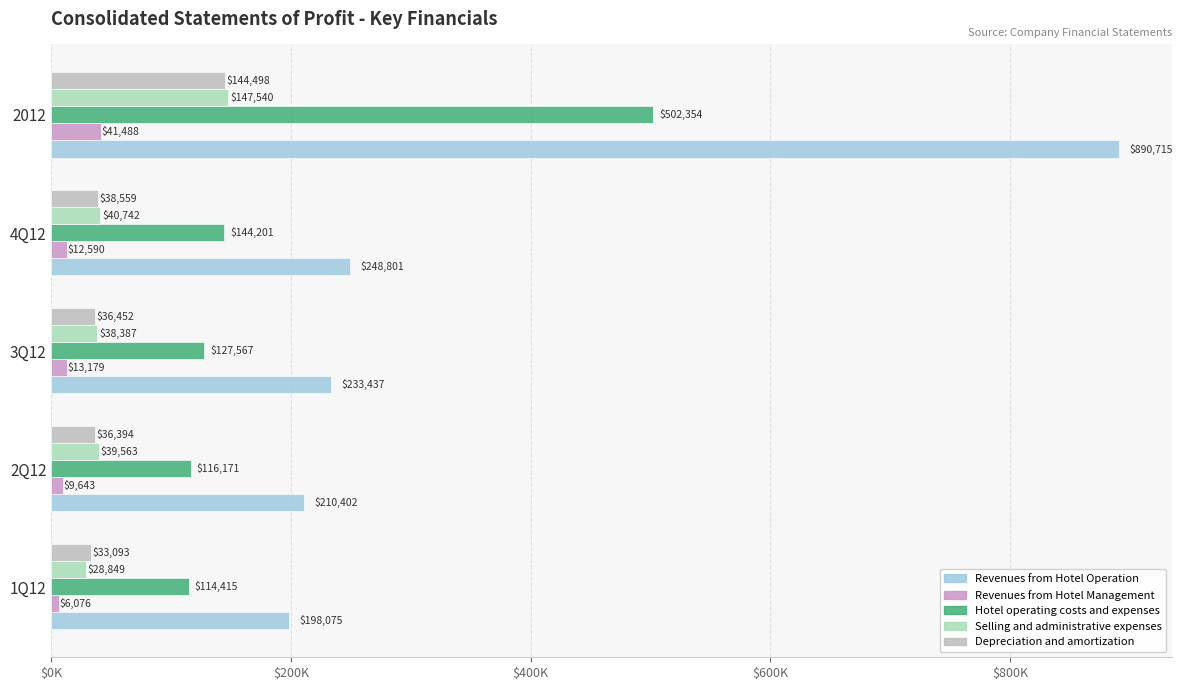

How many groups of bars are there?

5